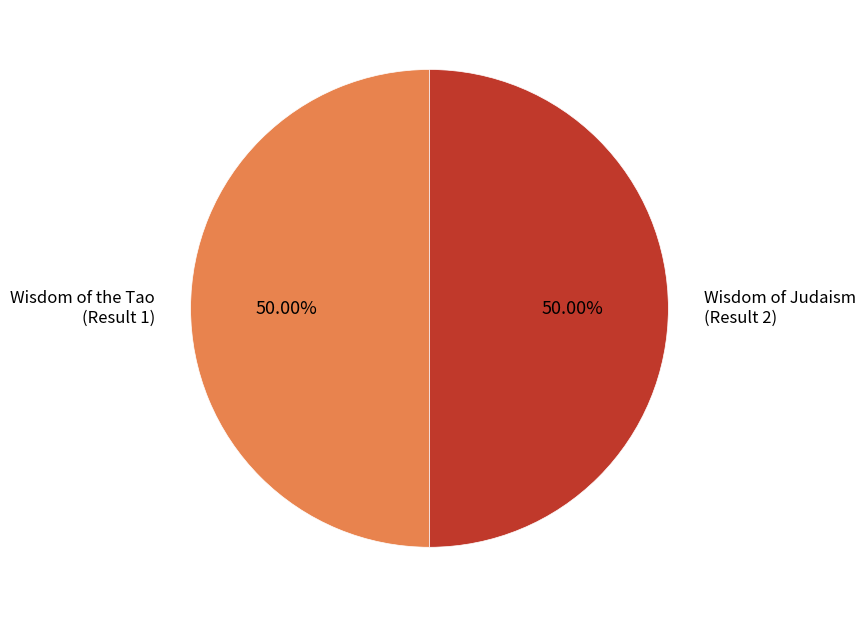

Approximately how many times larger is the value at Wisdom of the Tao (Result 1) compared to Wisdom of Judaism (Result 2)?

1.0